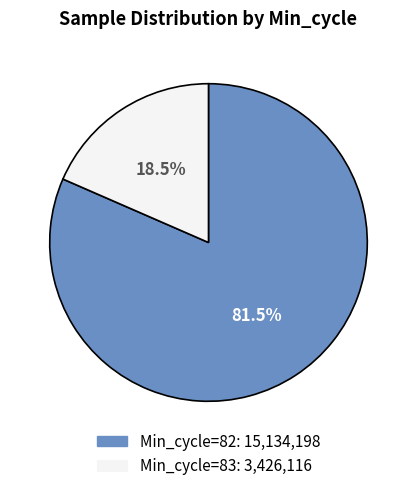

Does any single category account for the majority?

Yes